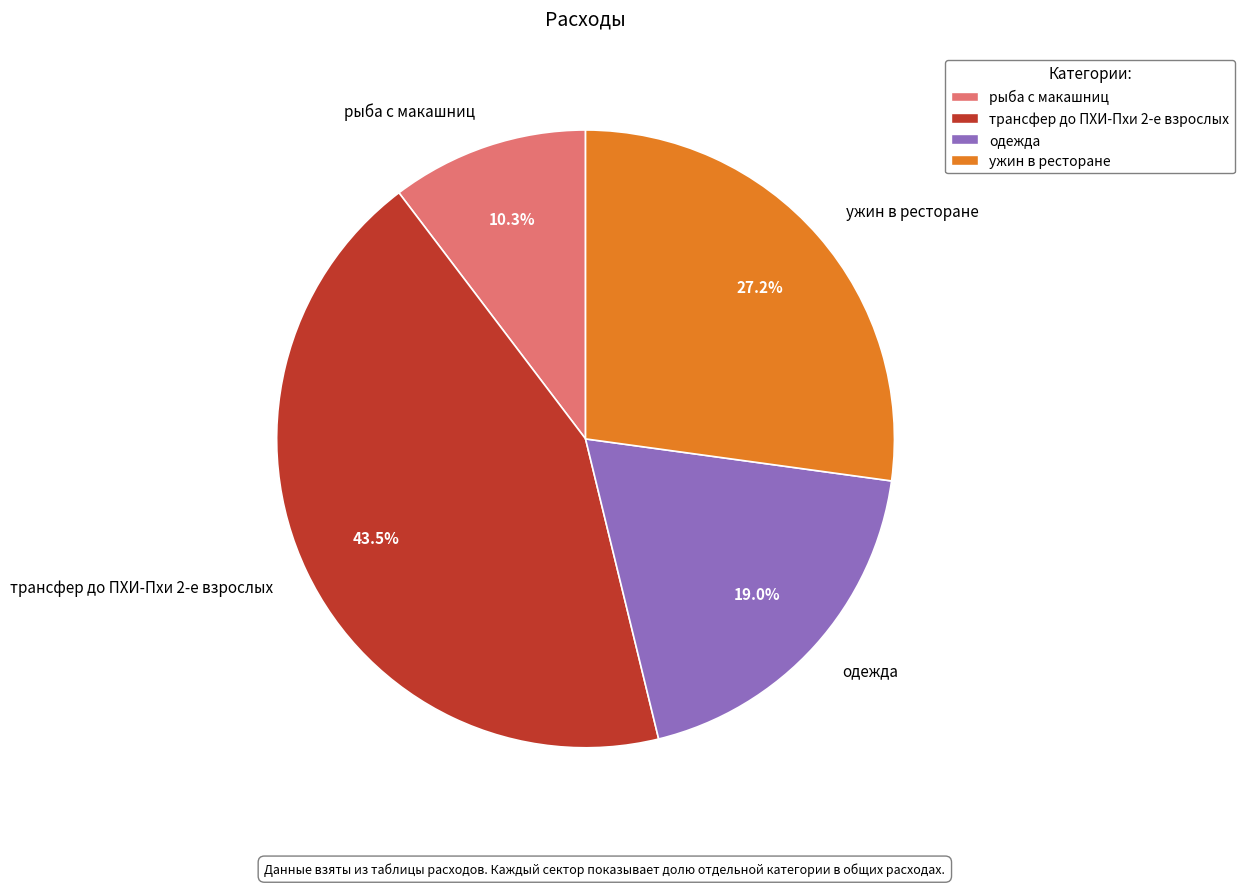

What is the smallest slice in the pie chart?

рыба с макашниц